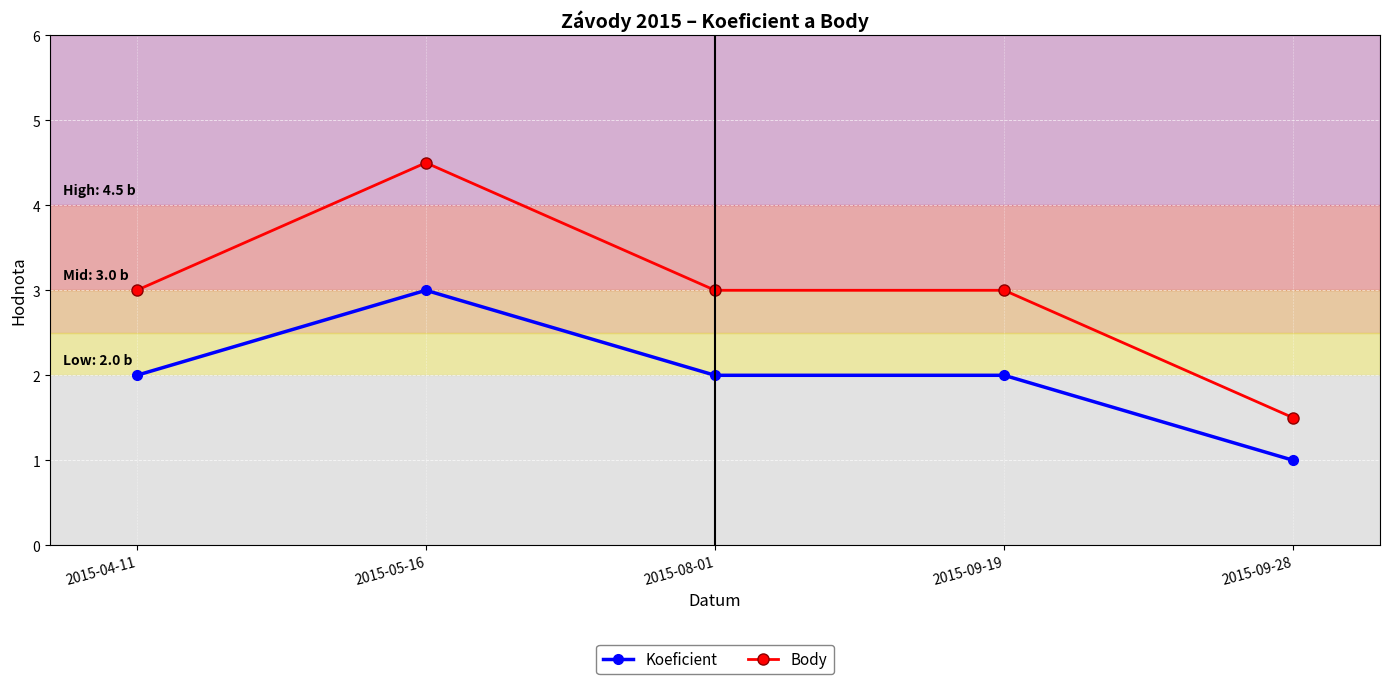

At 2015-09-19, list the series in order from smallest to largest.

Koeficient, Body